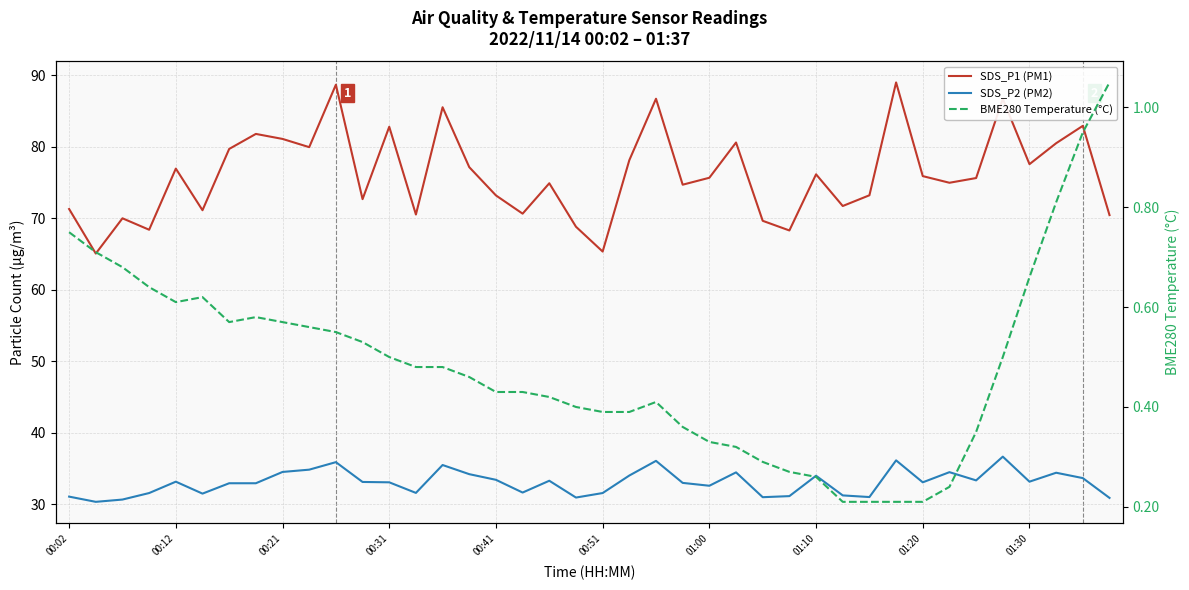

How many interior local valleys does the SDS_P1 (PM1) series have?

13